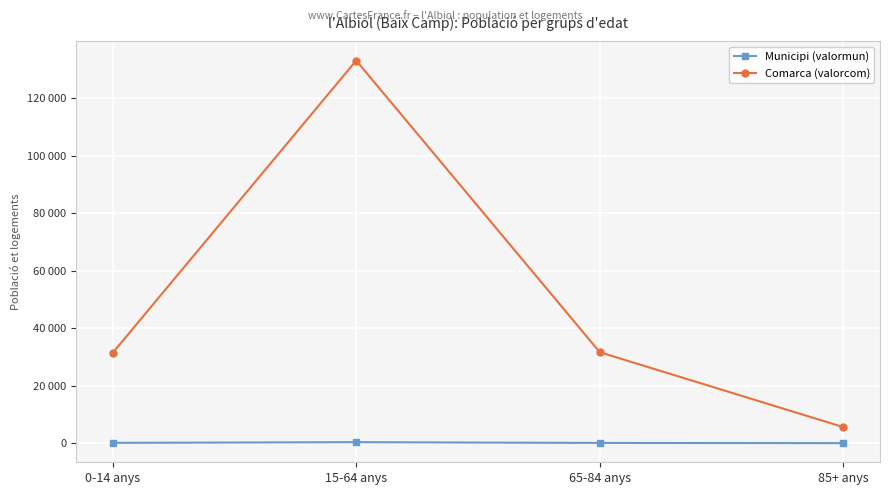

Reading left to right, list all the values displayed in this chart.

Municipi (valormun): 108	346	80	5
Comarca (valorcom): 31360	133086	31625	5576